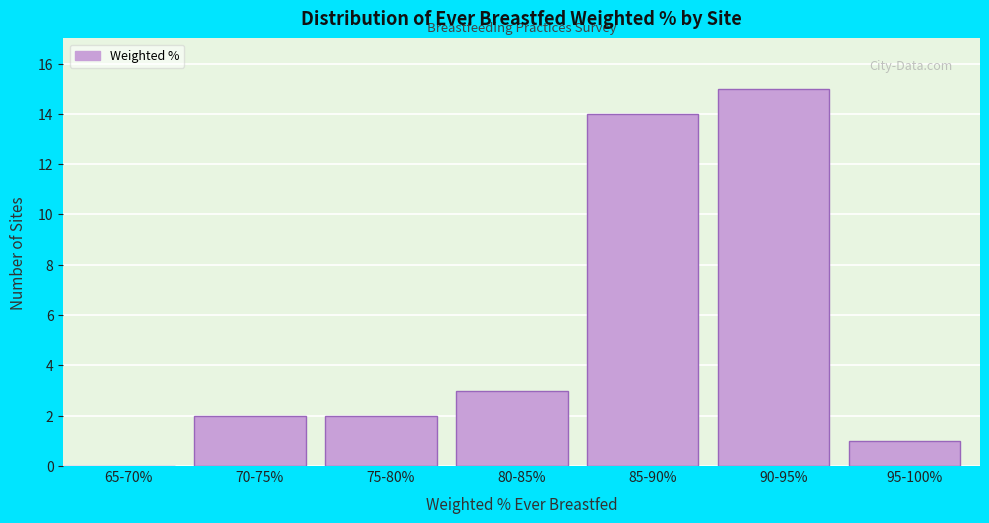

Reading left to right, what are all the values shown in this chart?

65-70%=0	70-75%=2	75-80%=2	80-85%=3	85-90%=14	90-95%=15	95-100%=1